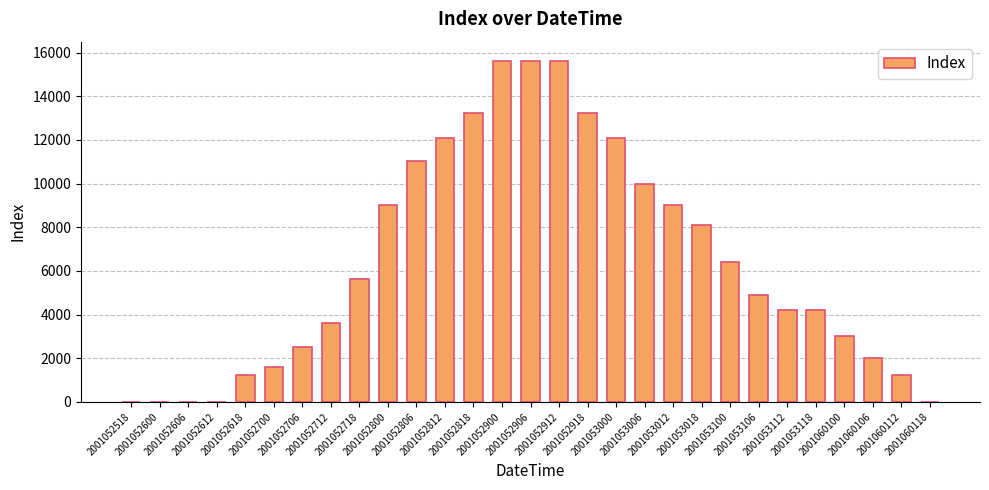

What is the sum of all values?

185275